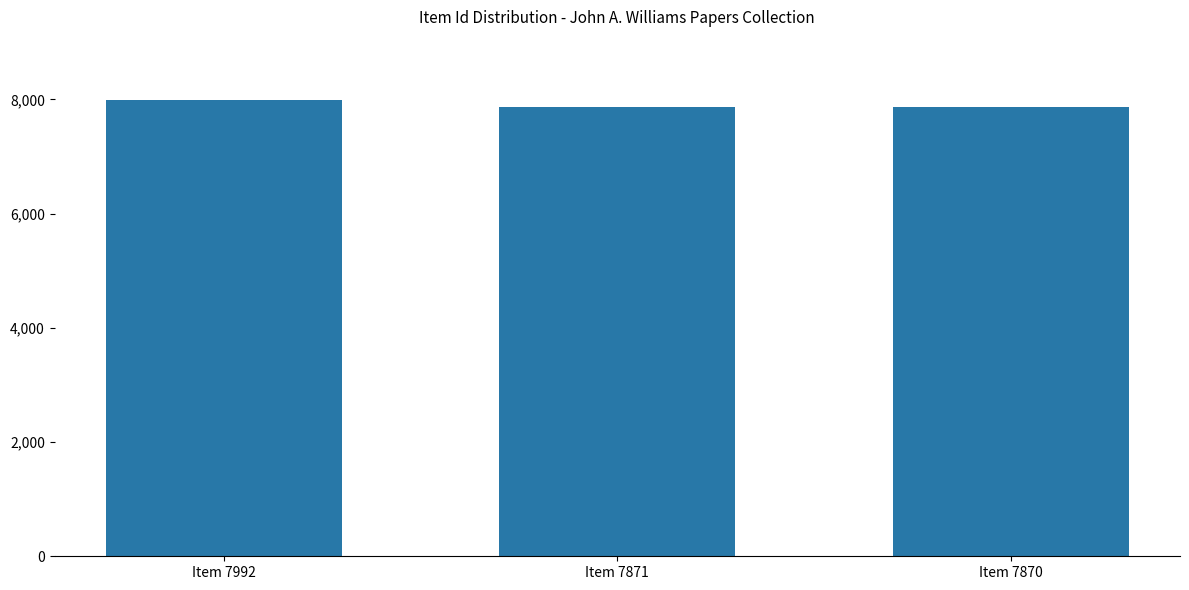

How many data points does each series have?

3